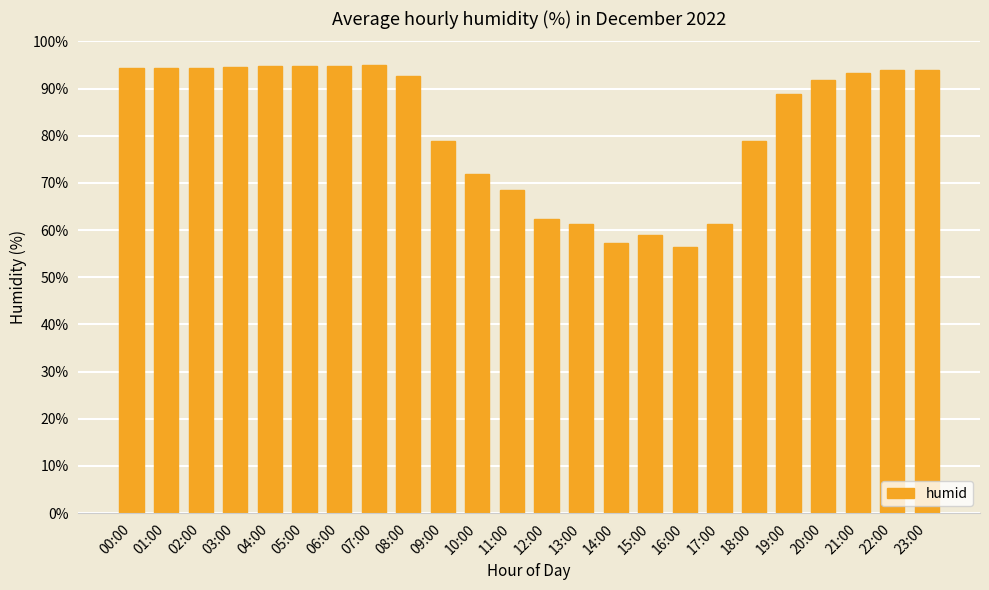

What is the change in value from 09:00 to 22:00?

+15.1